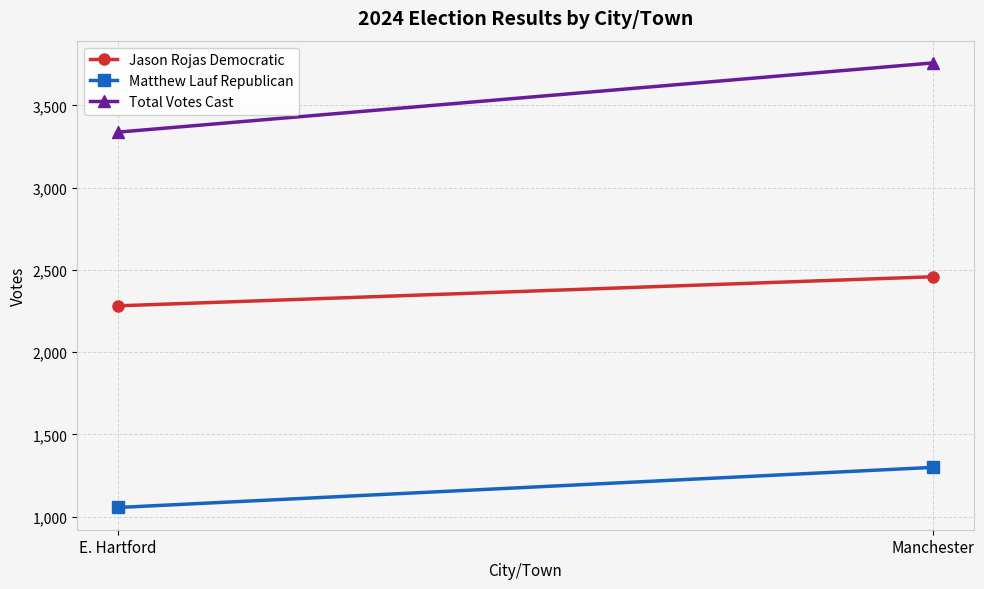

Rank the categories by Total Votes Cast value from highest to lowest.

Manchester, E. Hartford